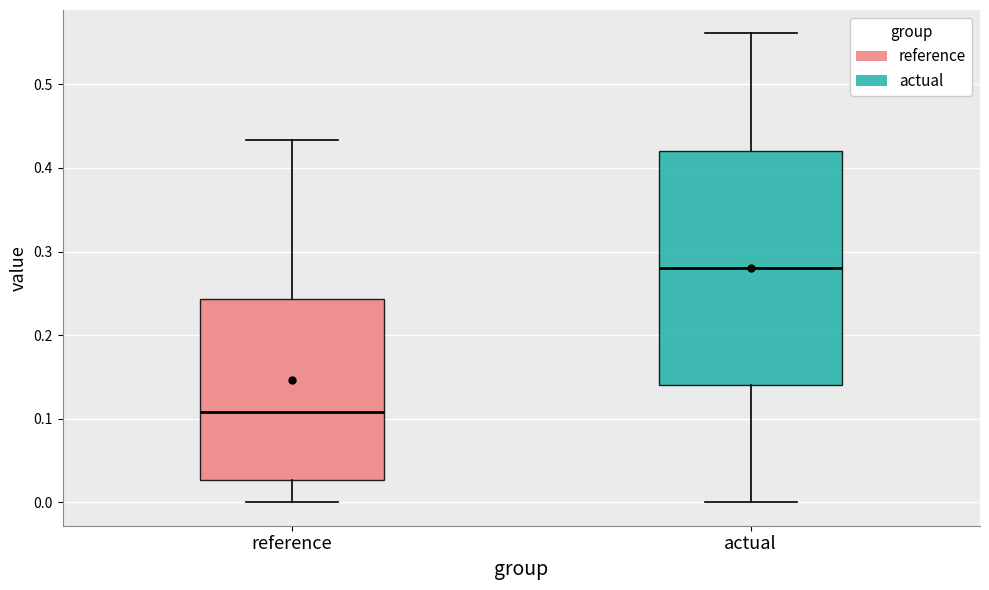

Where does the upper whisker of the box for reference end on the y-axis? The values are not printed on the chart, so give them approximately, as read against the axis.

0.43